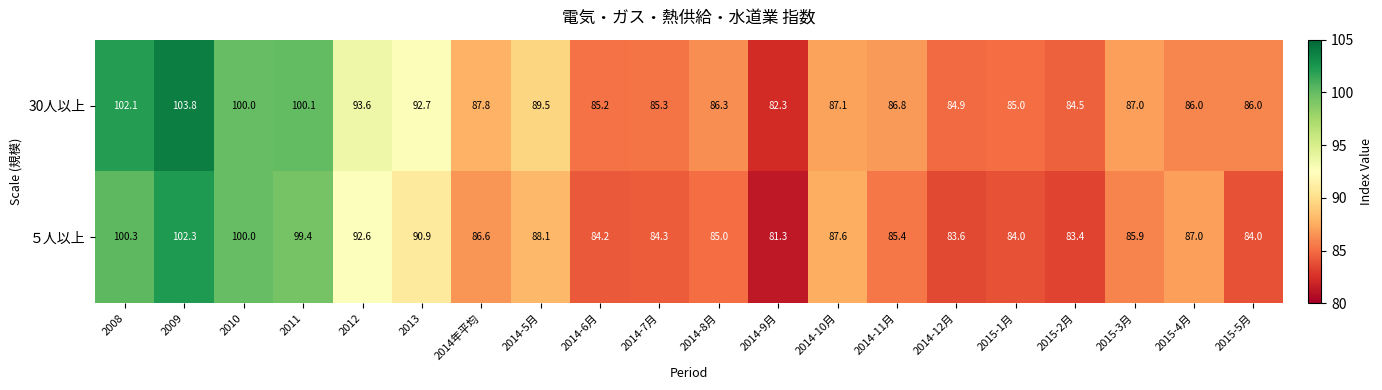

At which label does ５人以上 reach its peak?

2009